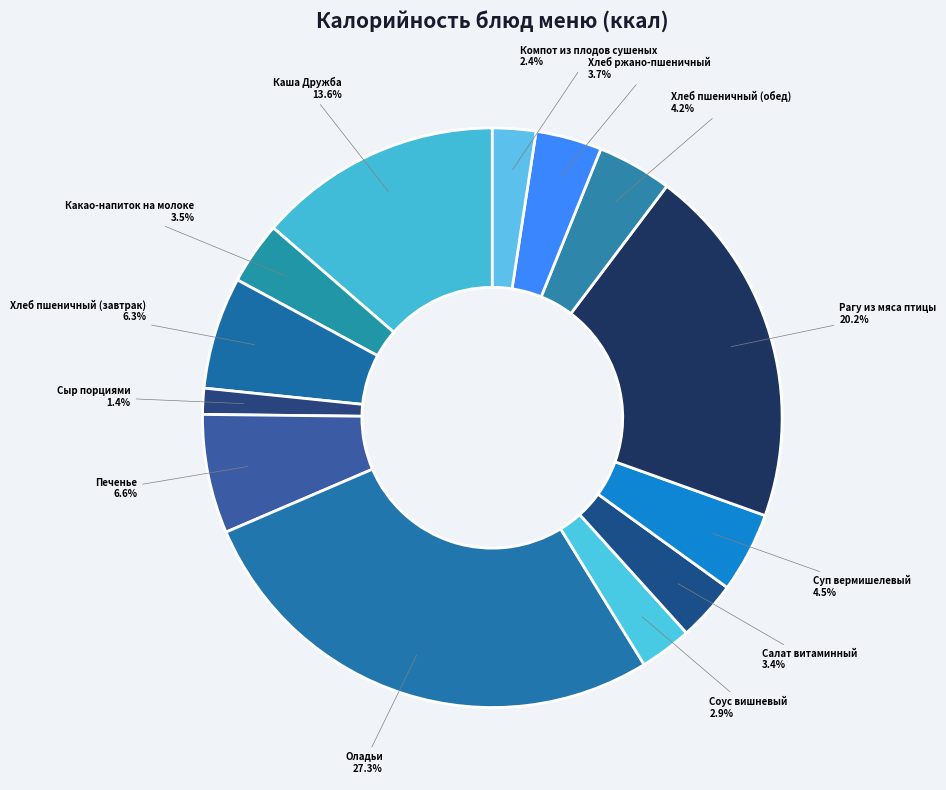

Does Сыр порциями represent more than half of the total?

No